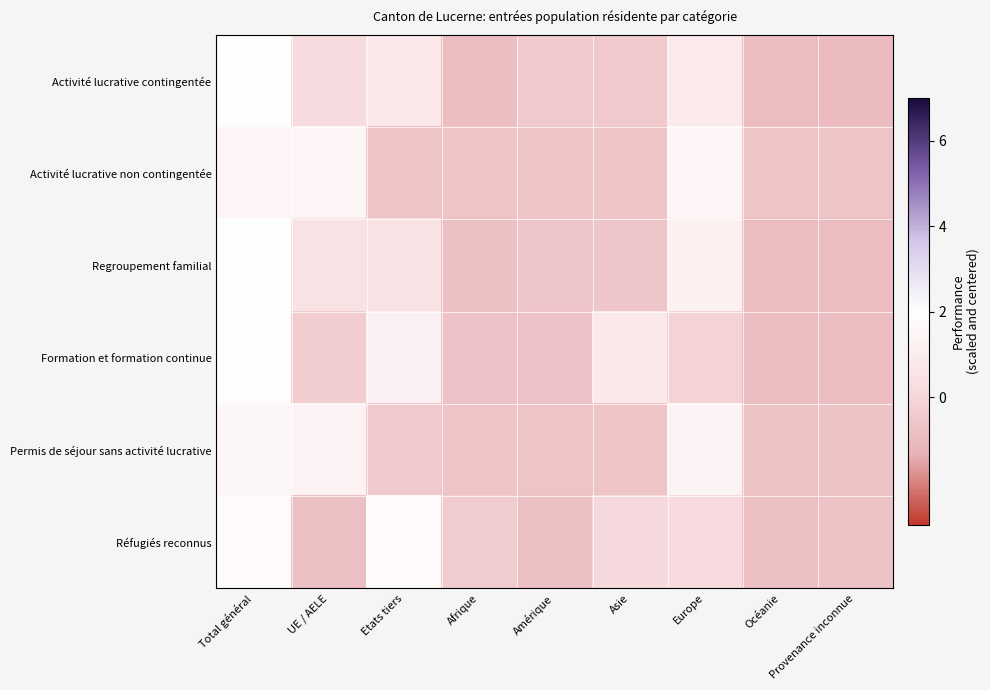

How many distinct data groups are displayed?

6